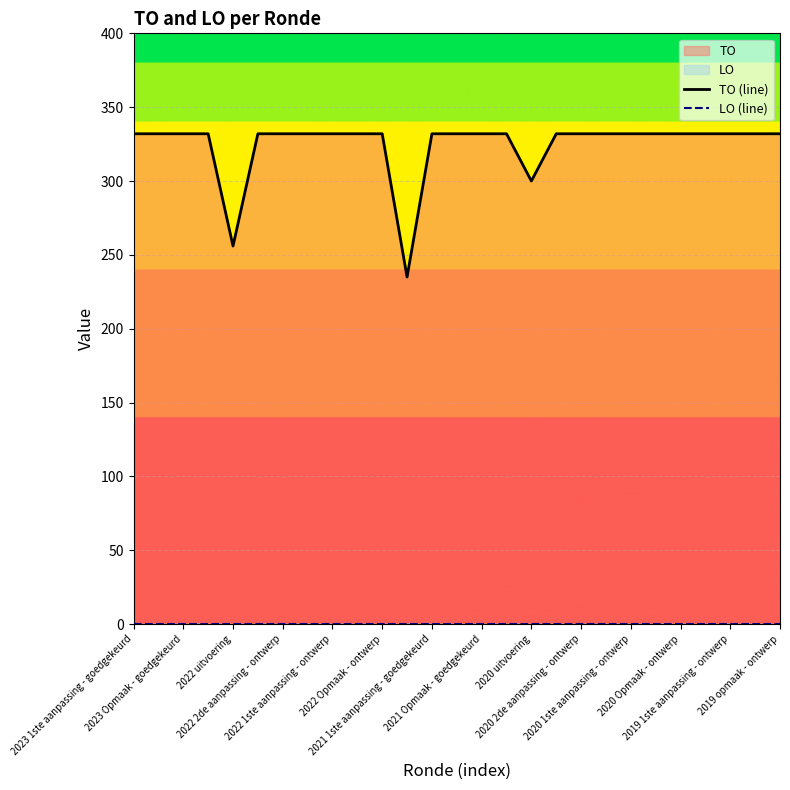

What is the label of the 12th point from the left?

2020 Opmaak - ontwerp